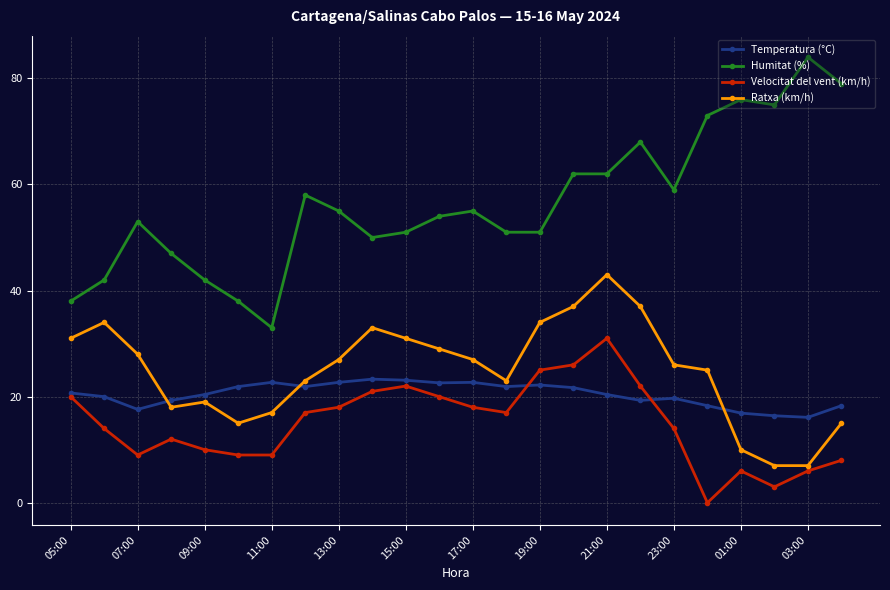

Which series has the largest range (max minus min)?

Humitat (%)